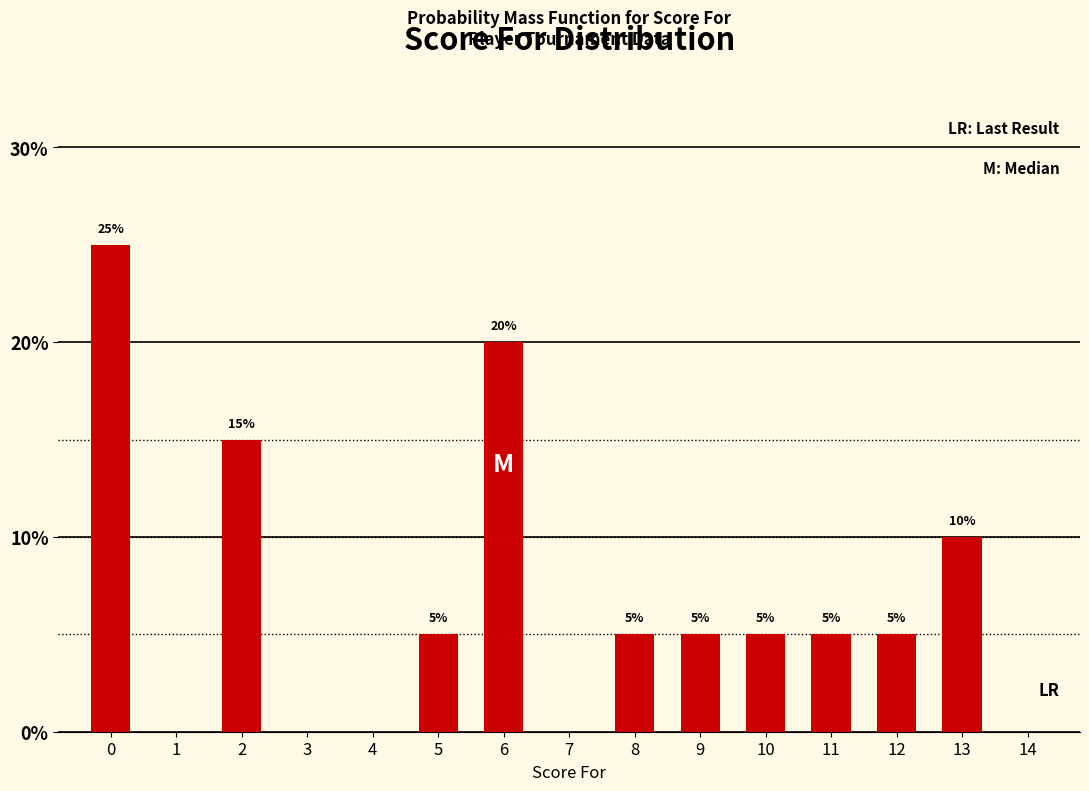

Reading left to right, what are all the values shown in this chart?

25	15	5	20	5	5	5	5	5	10